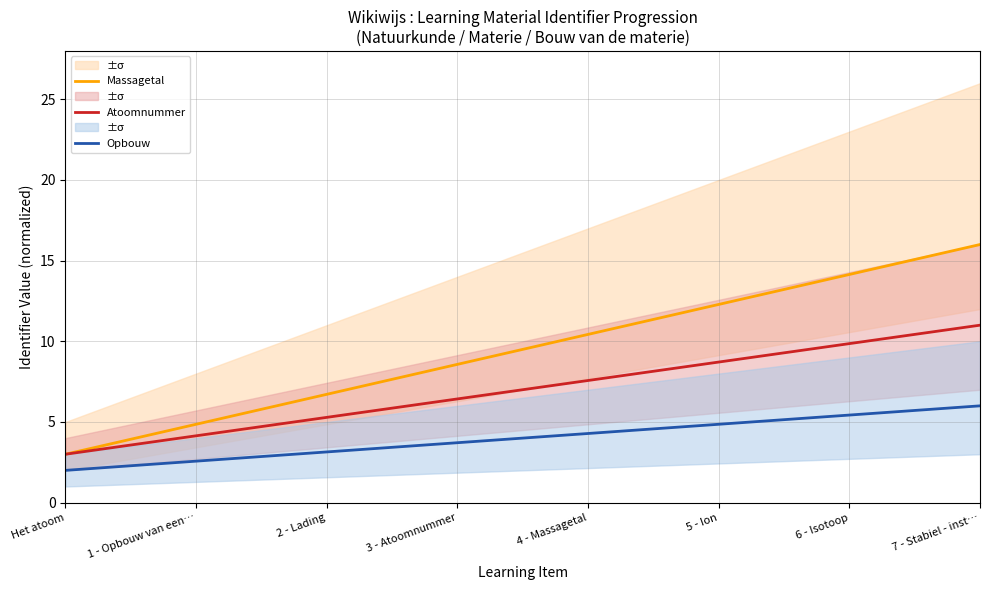

List the labels in order of Opbouw value, largest first.

7 - Stabiel - inst…, 6 - Isotoop, 5 - Ion, 4 - Massagetal, 3 - Atoomnummer, 2 - Lading, 1 - Opbouw van een…, Het atoom